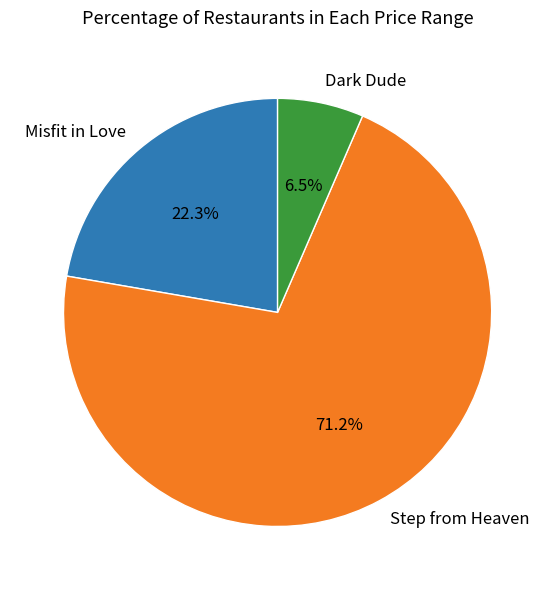

How much of the chart is everything except Misfit in Love?

77.7%